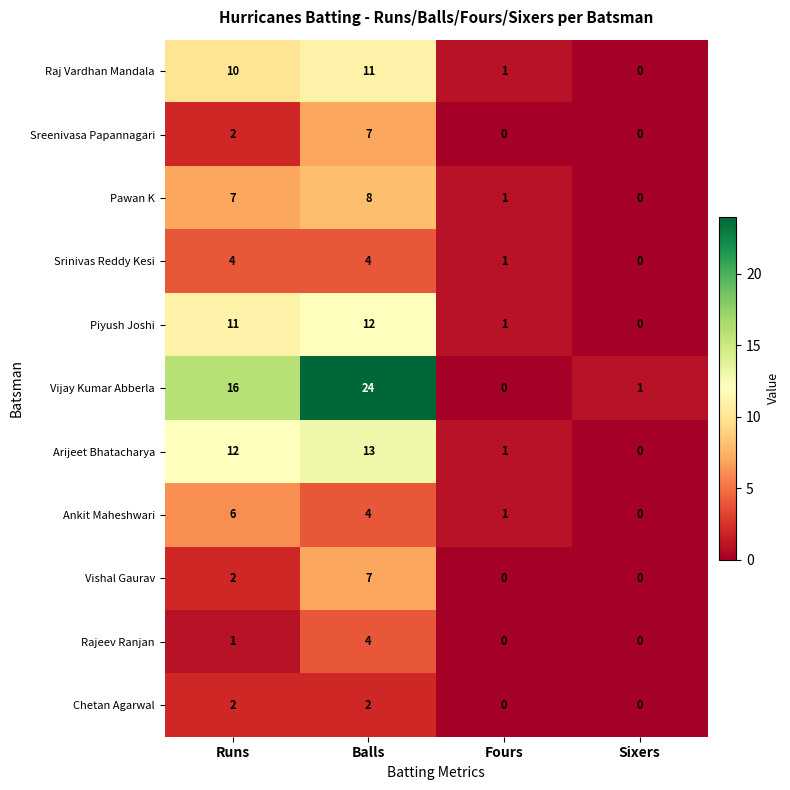

True or false: Srinivas Reddy Kesi has a value of 4 at Balls.

True